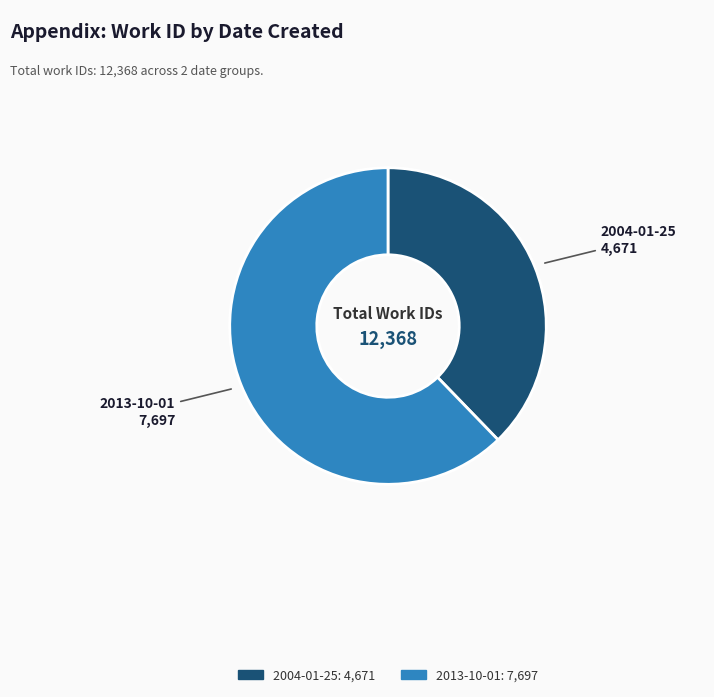

How many segments does this pie chart have?

2